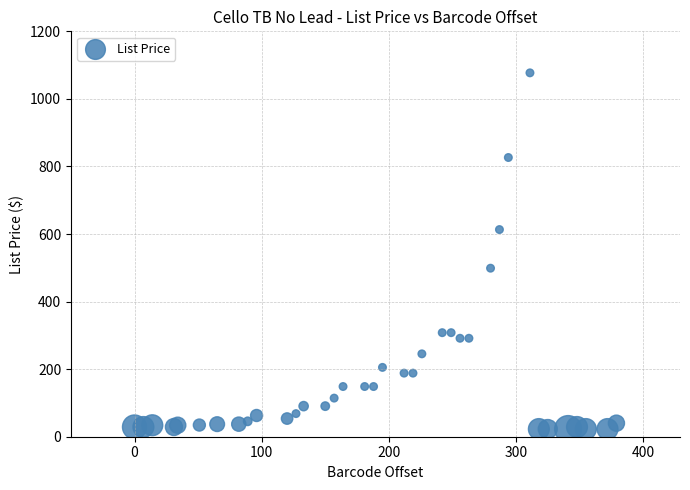

What Y value in the scatter plot is closest to 549?

498.9